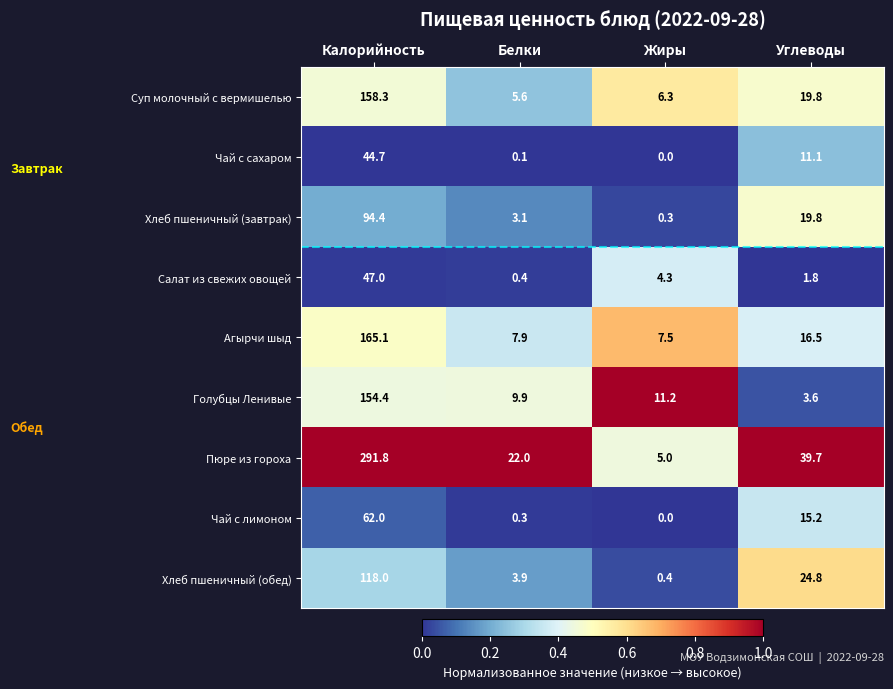

What is the total value across all series at Жиры?

35.0